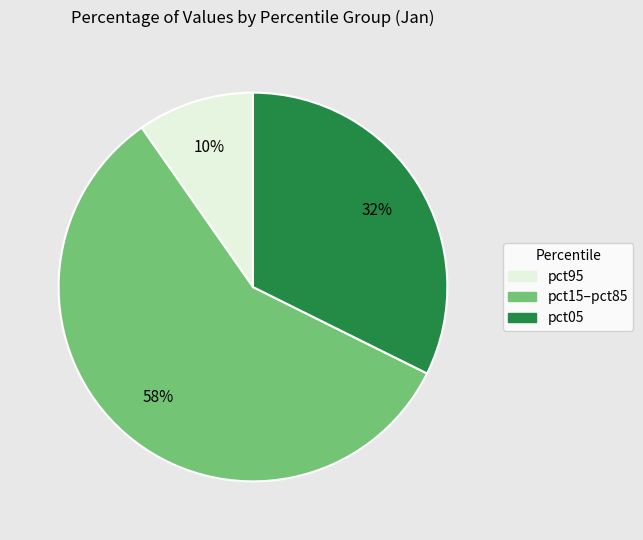

To the nearest percent, what percentage of the pie is pct05?

32%